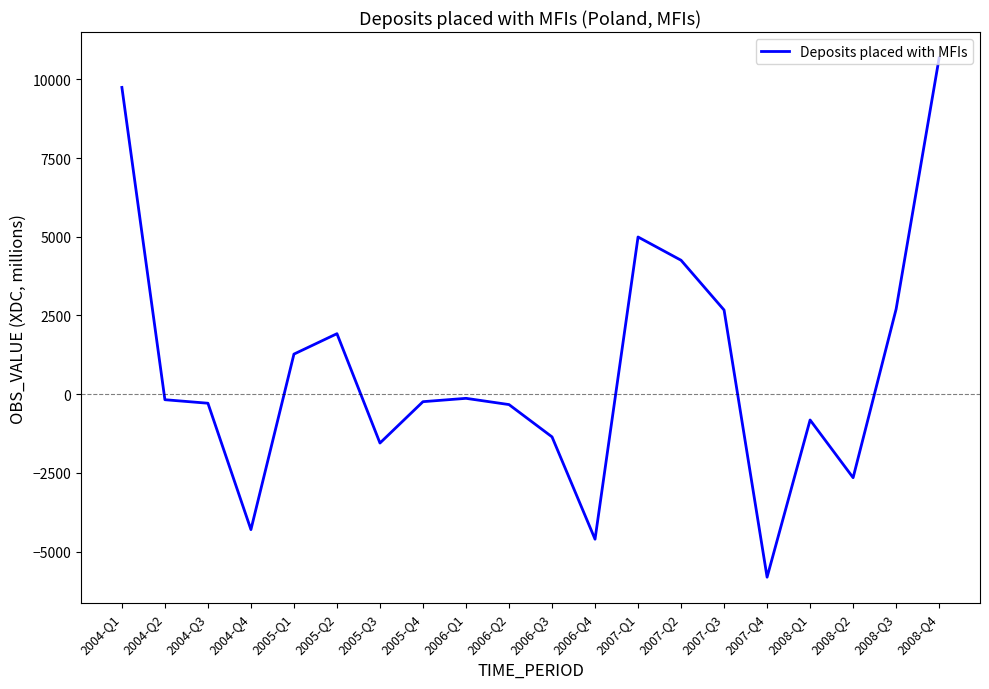

Is it true that the value at 2005-Q3 is -1550.2?

True